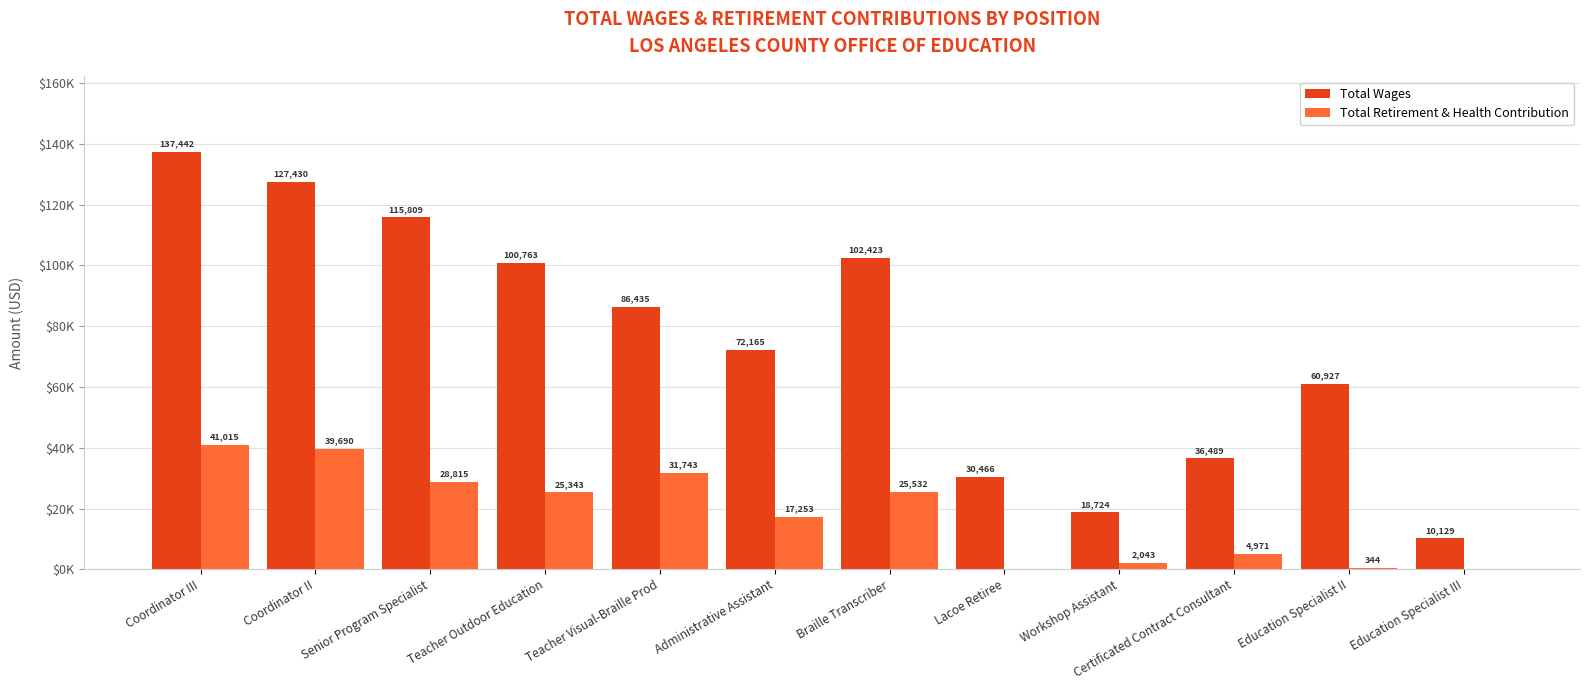

Does the chart contain stacked bars?

No